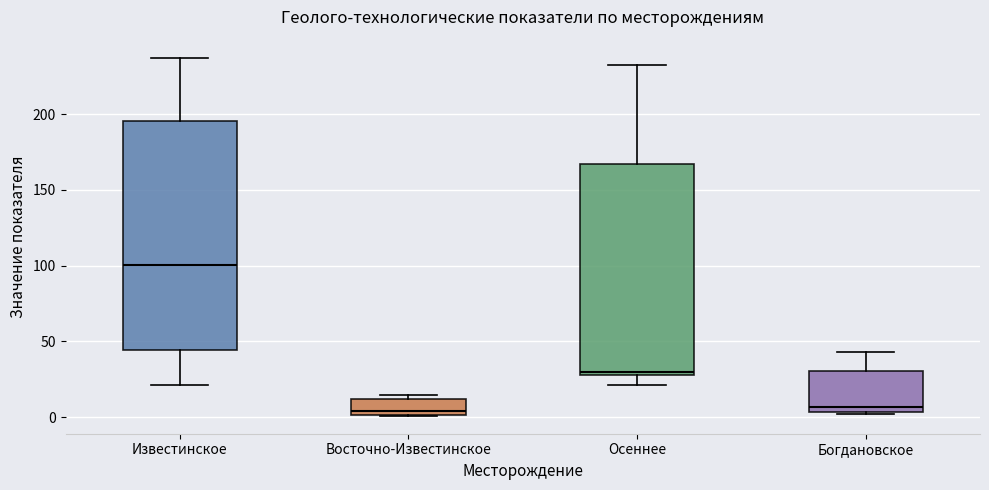

Comparing the boxes themselves (not the whiskers), which one is the tallest?

Известинское